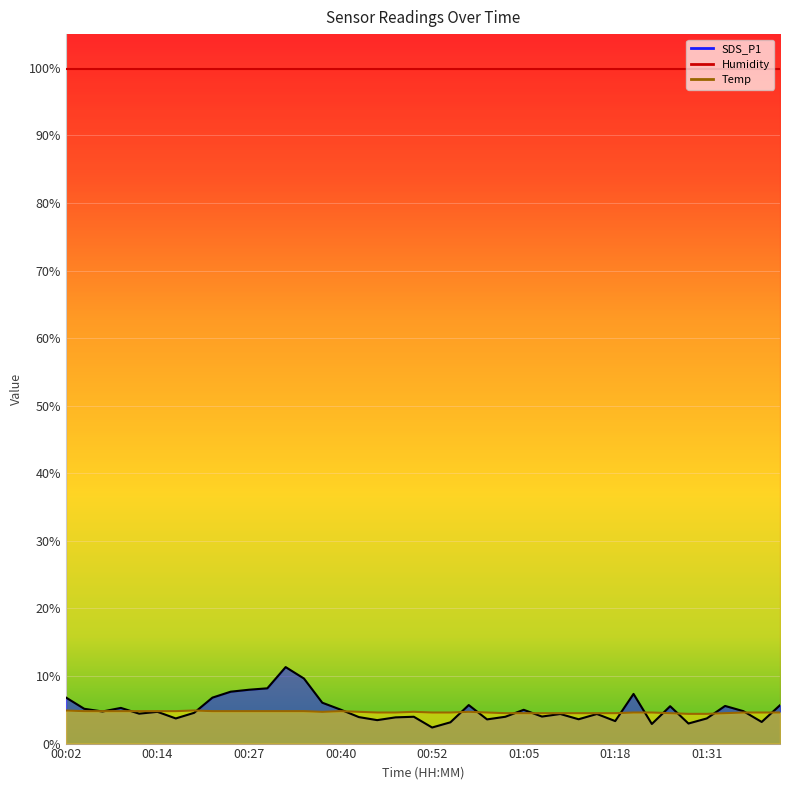

Which has a higher value, 00:24 or 01:18?

00:24